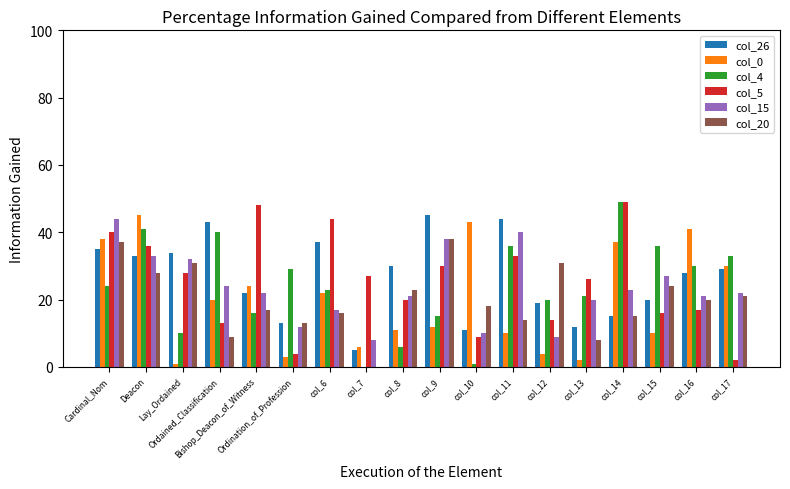

Count the number of categories in the chart.

18